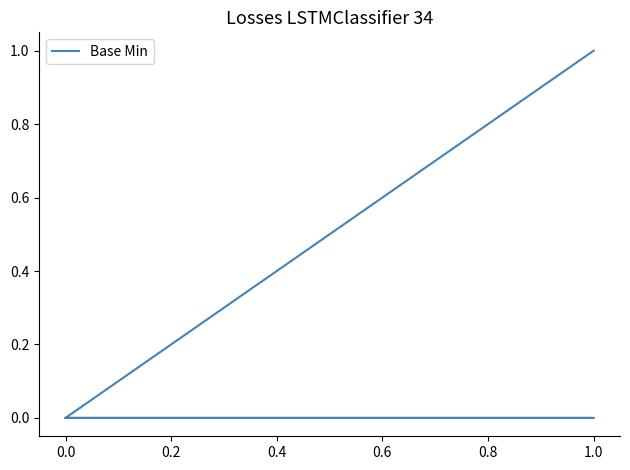

True or false: the data has more than 1 interior local peaks.

False